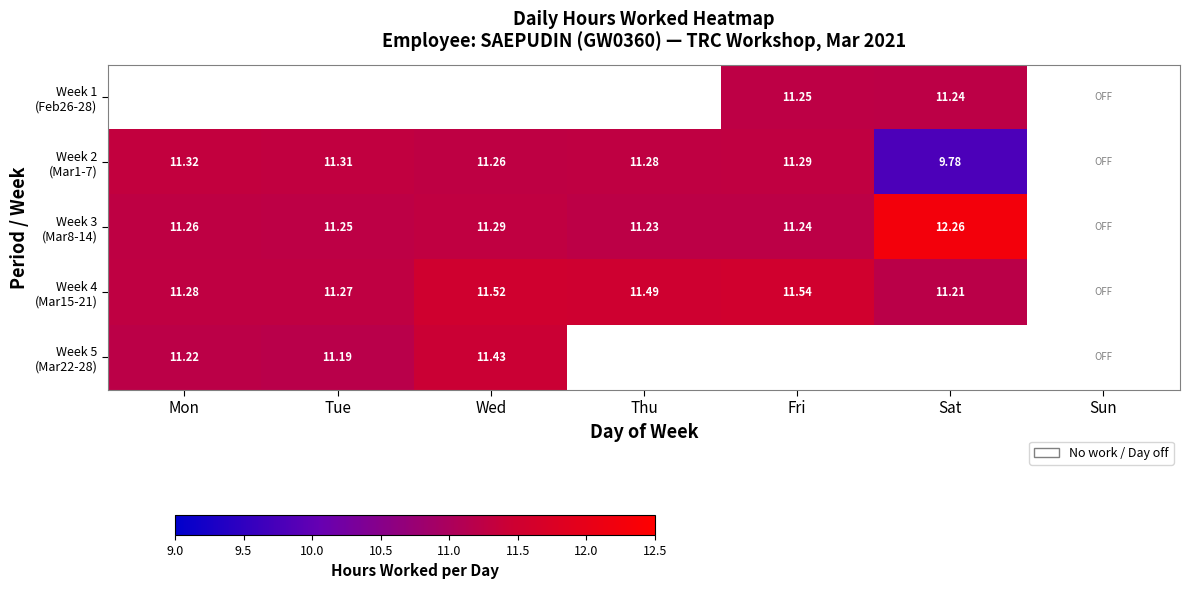

At Sat, list the series in order from largest to smallest.

Week 3 (Mar8-14), Week 1 (Feb26-28), Week 4 (Mar15-21), Week 5 (Mar22-28), Week 2 (Mar1-7)